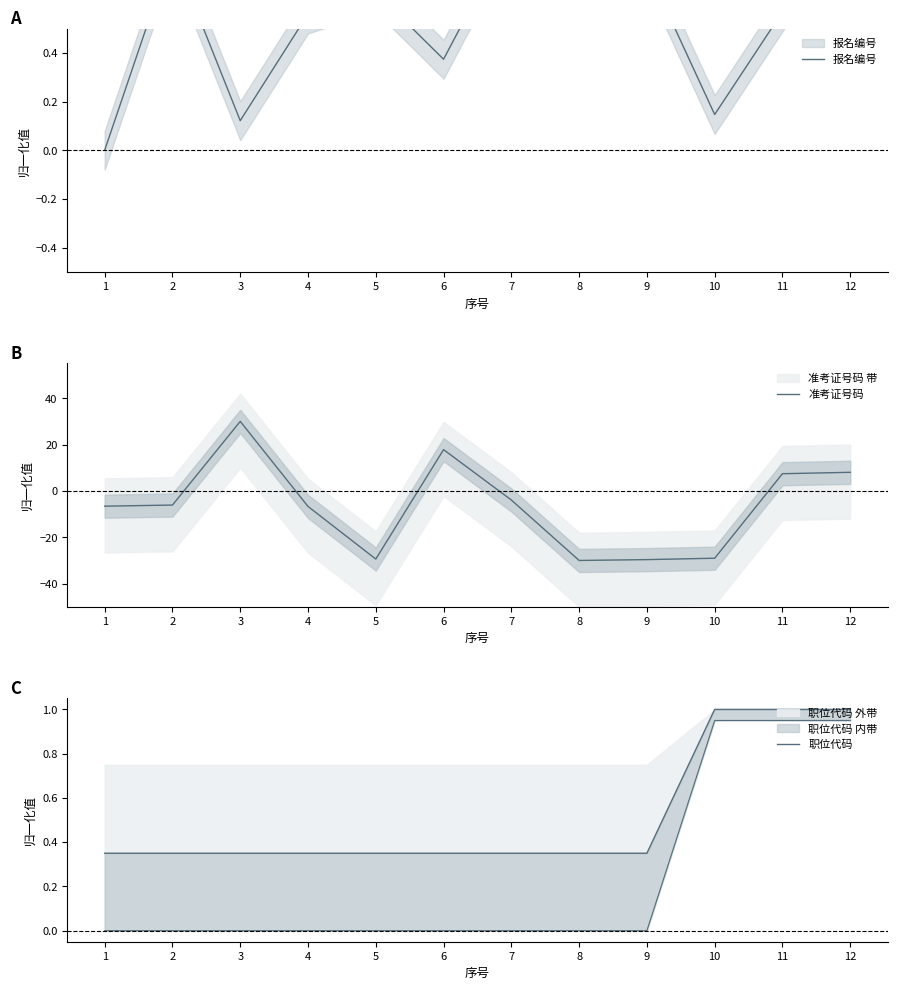

Which series has the largest total across all categories?

报名编号